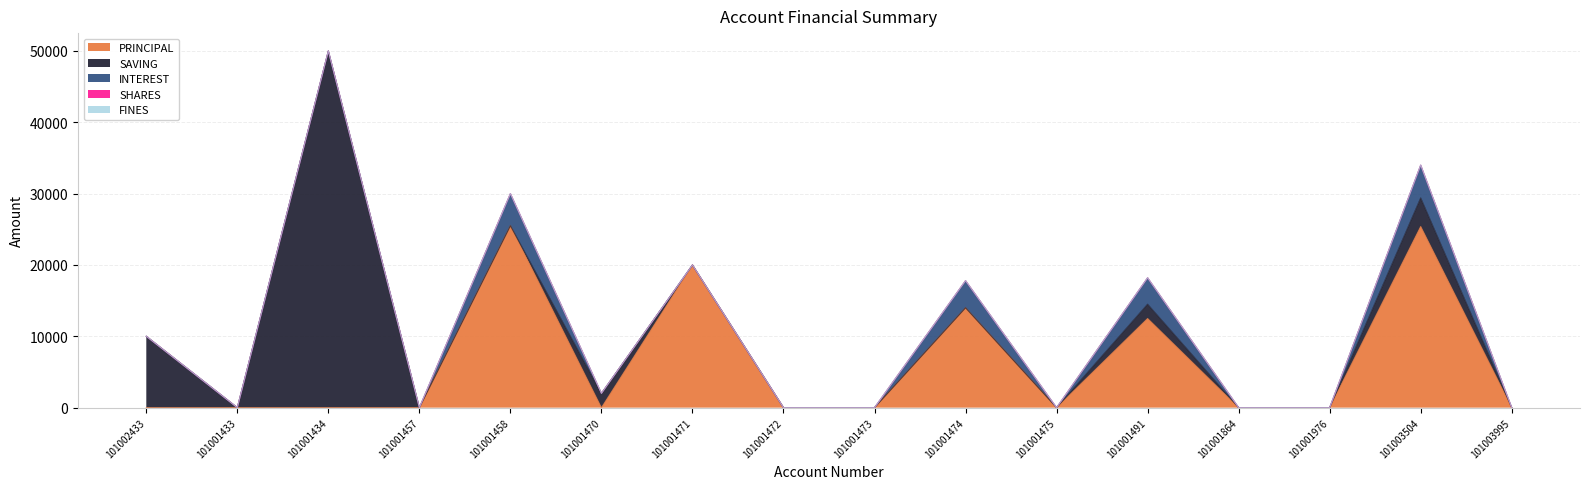

What is the difference between the highest and lowest values at 101002433?

10000